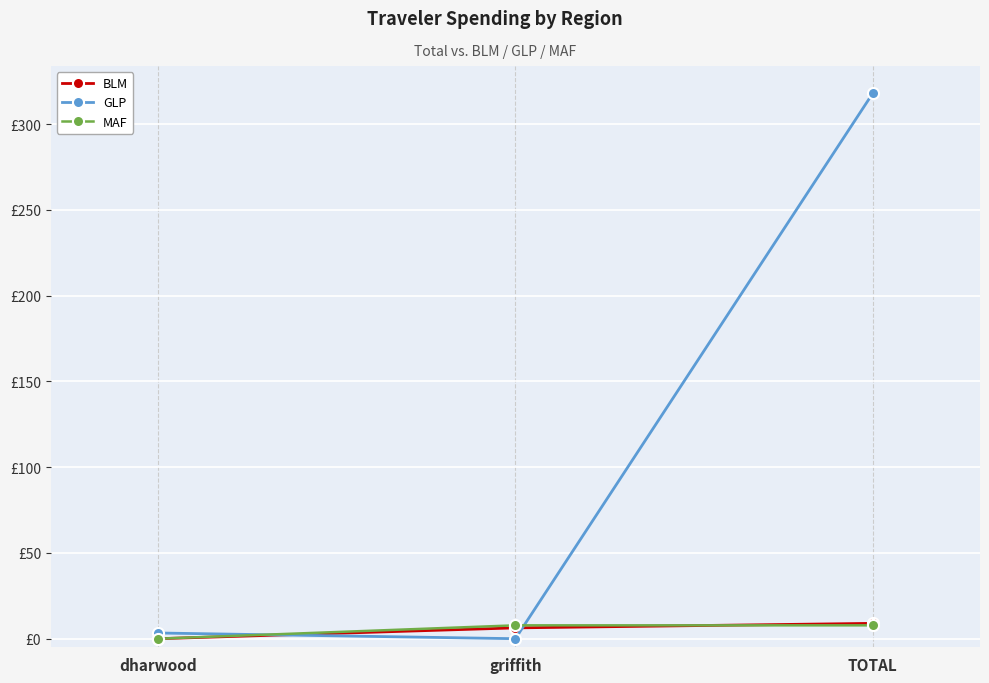

Does the chart have visible grid lines?

Yes